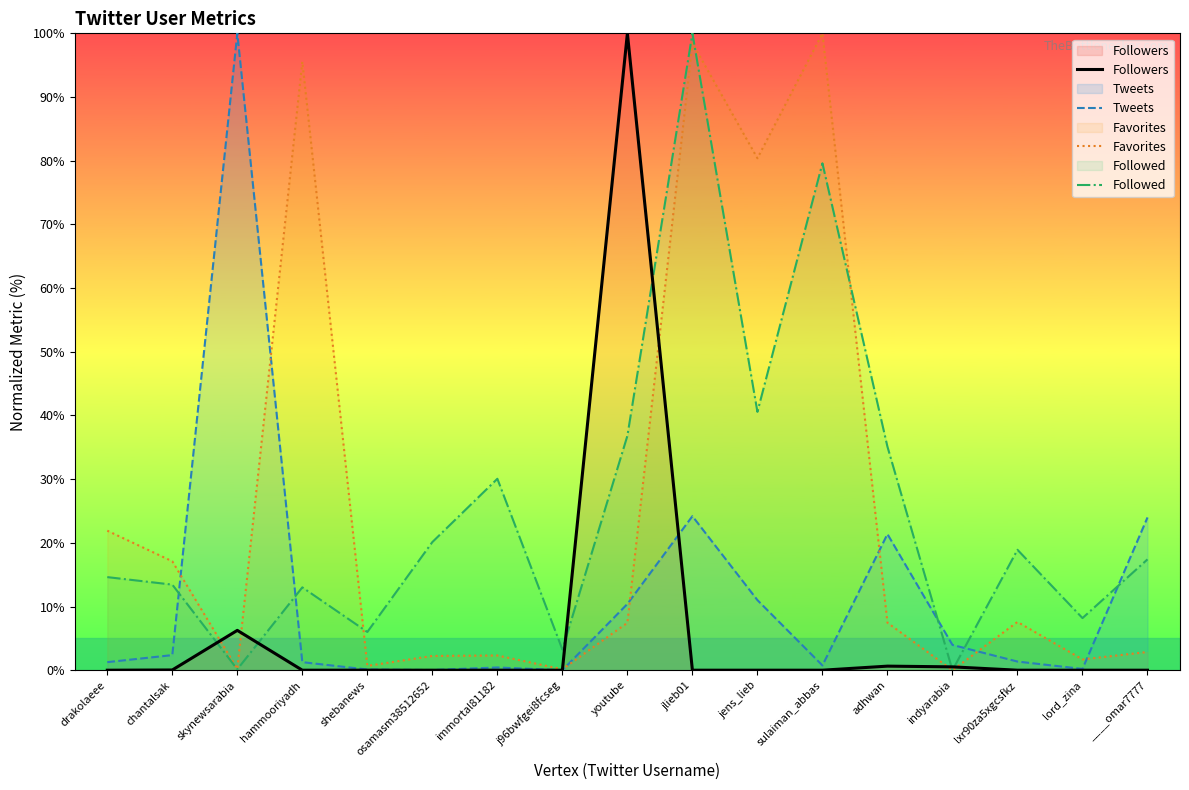

How many times do Followed and Favorites cross each other?

3